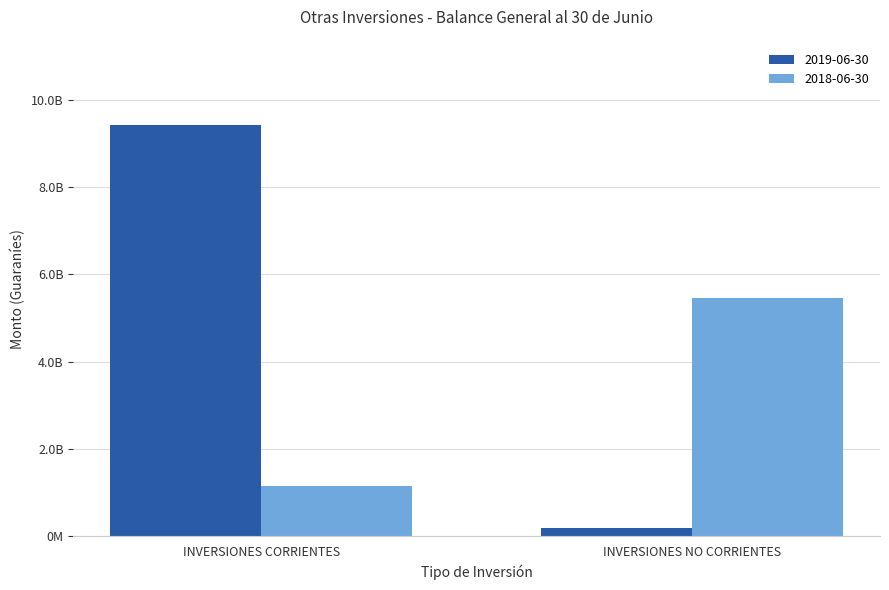

What is the average value of the 2018-06-30 series?

3305518737